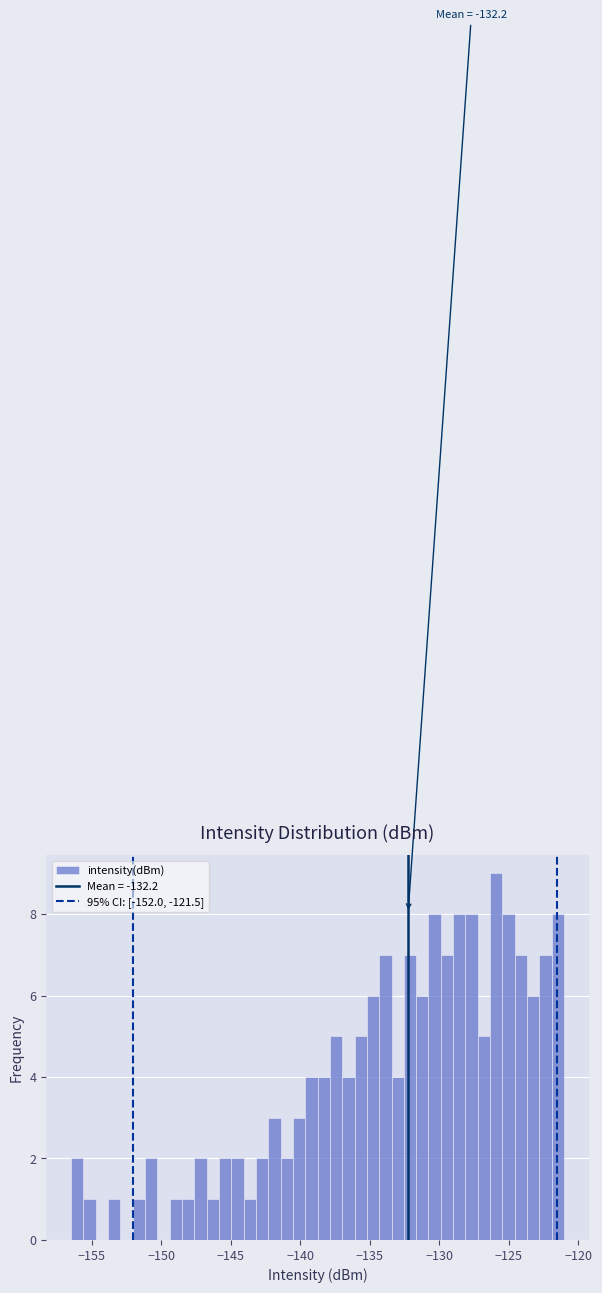

Read against the x-axis, roughly where is the centre of the tallest bar?

-126.0